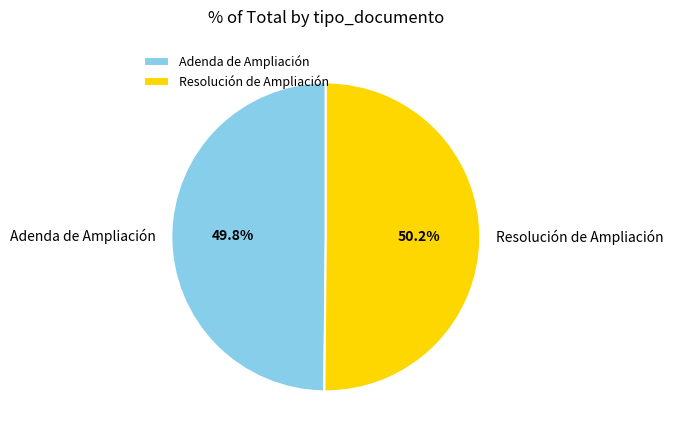

Approximately how many times larger is the value at Resolución de Ampliación compared to Adenda de Ampliación?

1.0